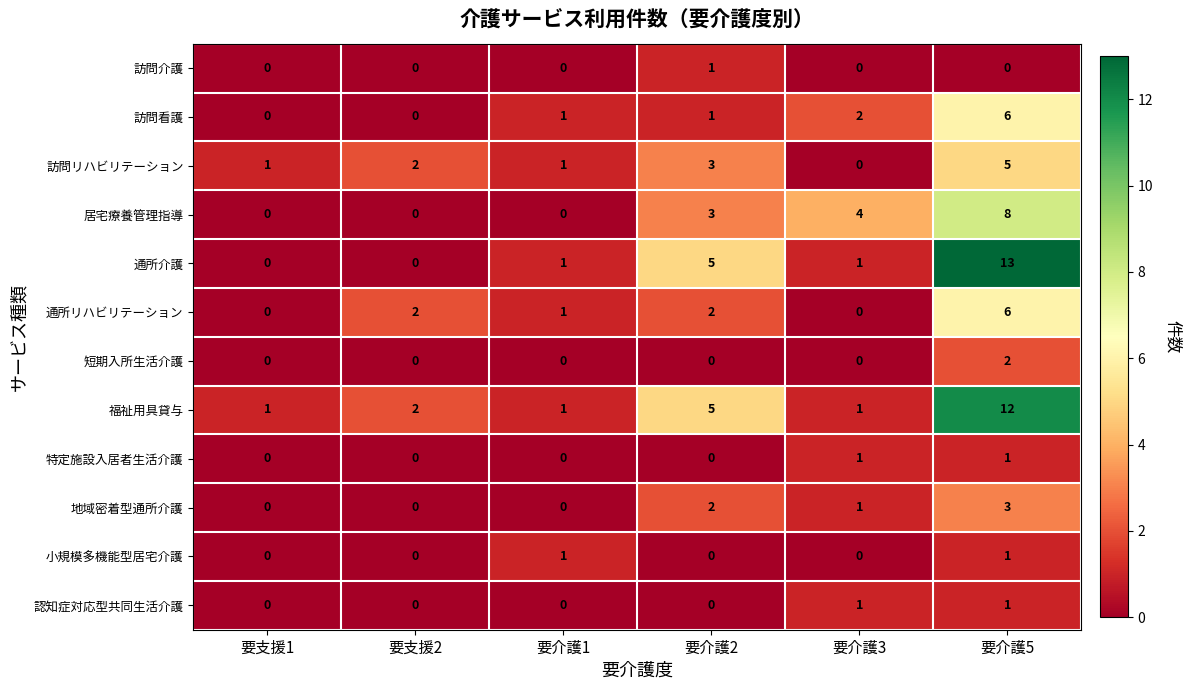

What is the total value across all series at 要介護1?

6